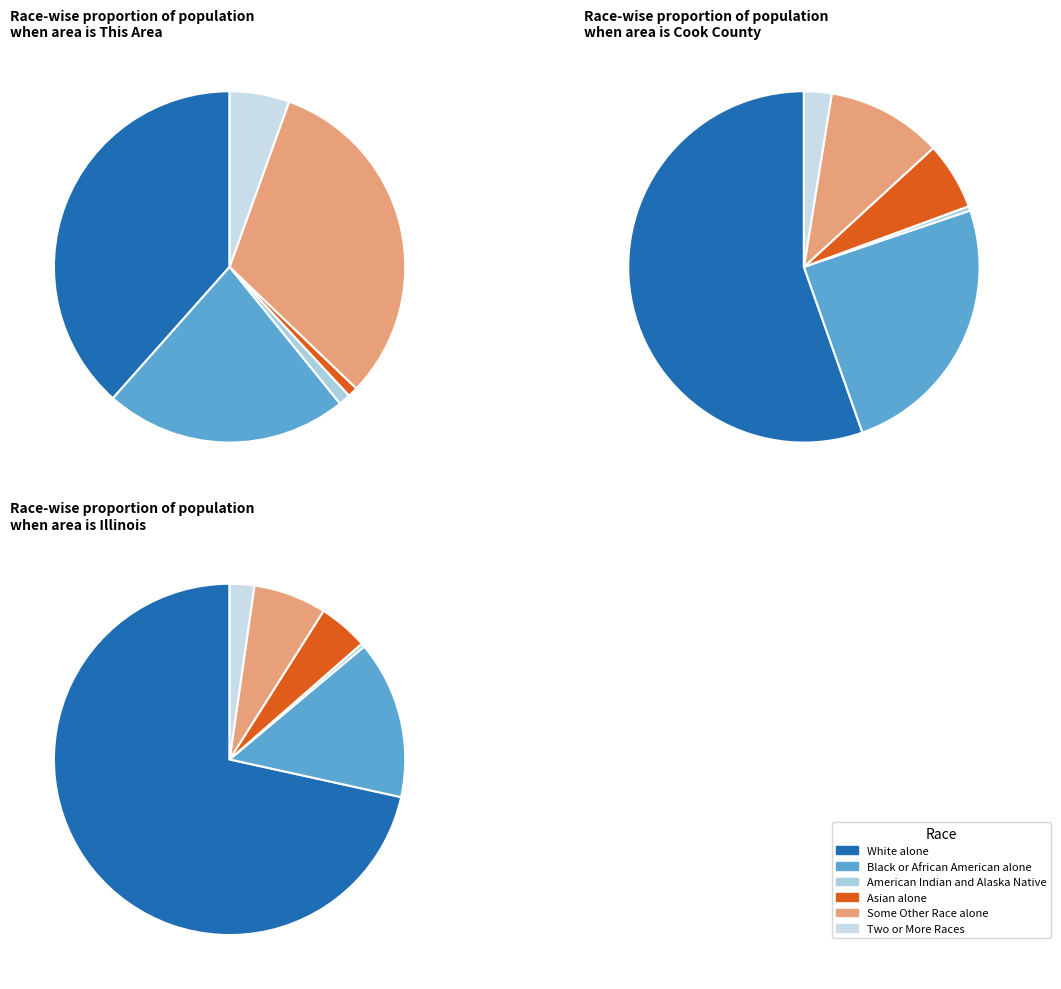

What portion of the pie excludes 1?

98.8%